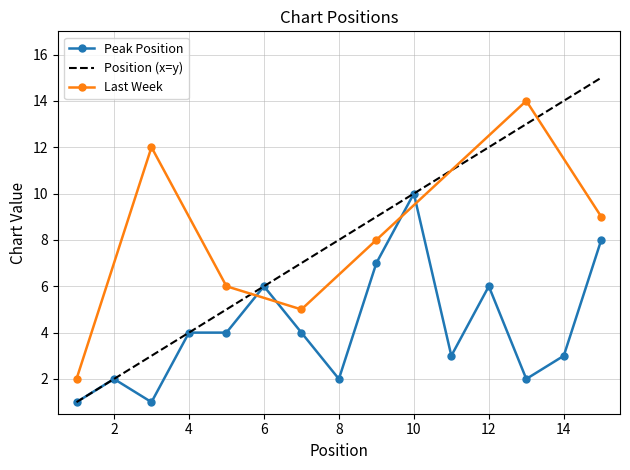

What is the change in value from 8 to 14?

+1